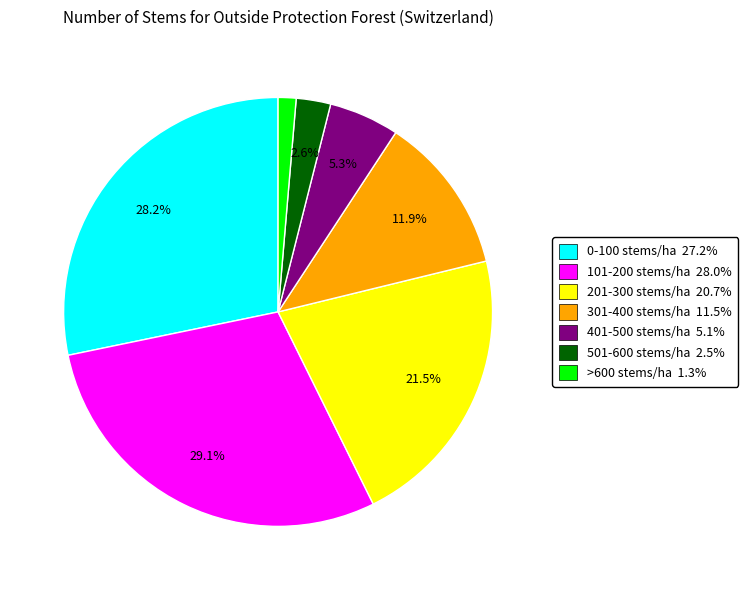

Between 501-600 stems/ha and 401-500 stems/ha, which is larger?

401-500 stems/ha